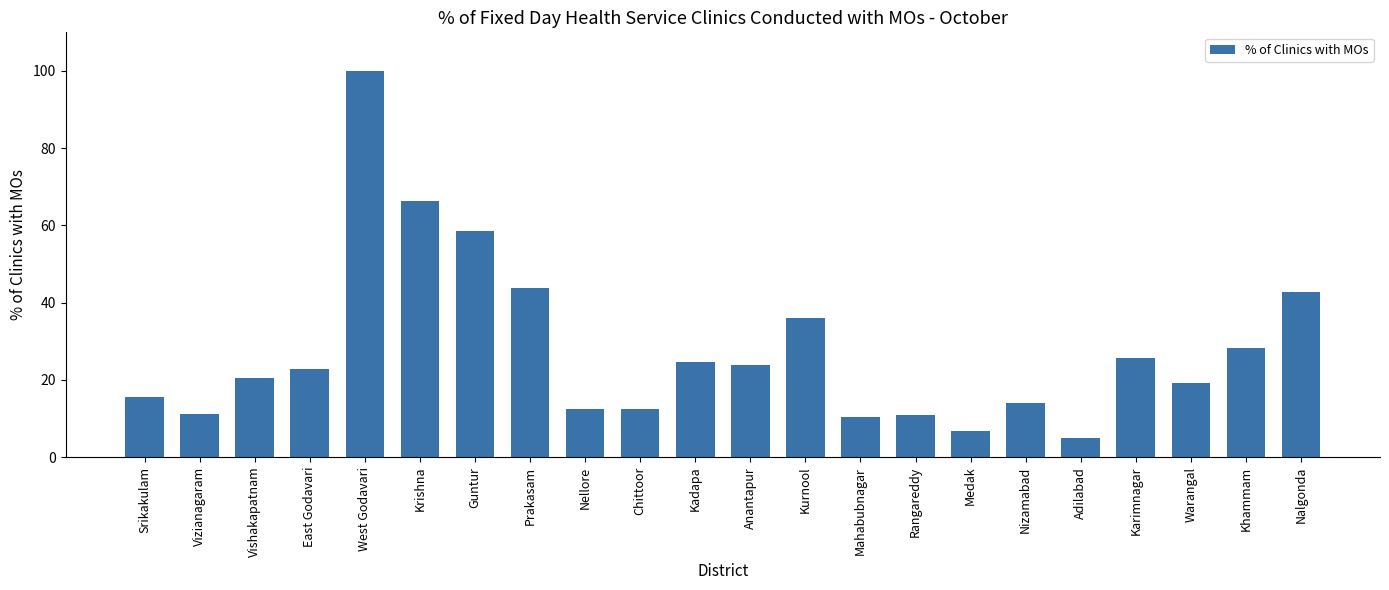

What is the approximate value at Medak?

6.7